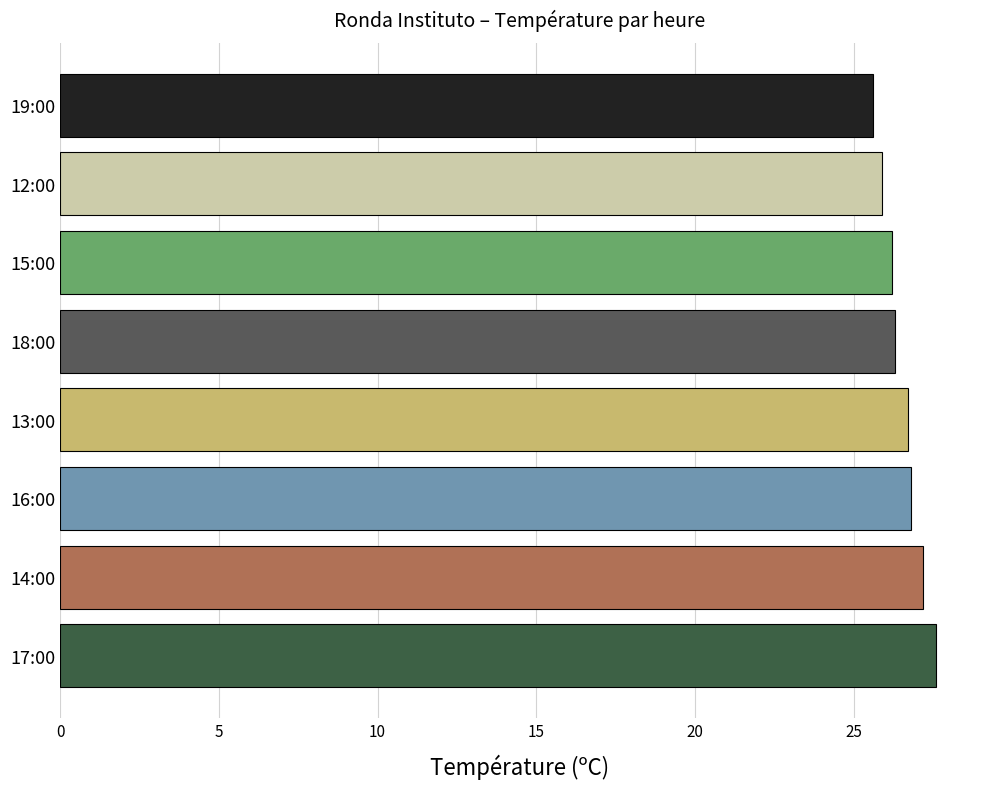

The chart shows a value of 26.2 at 15:00. True or false?

True